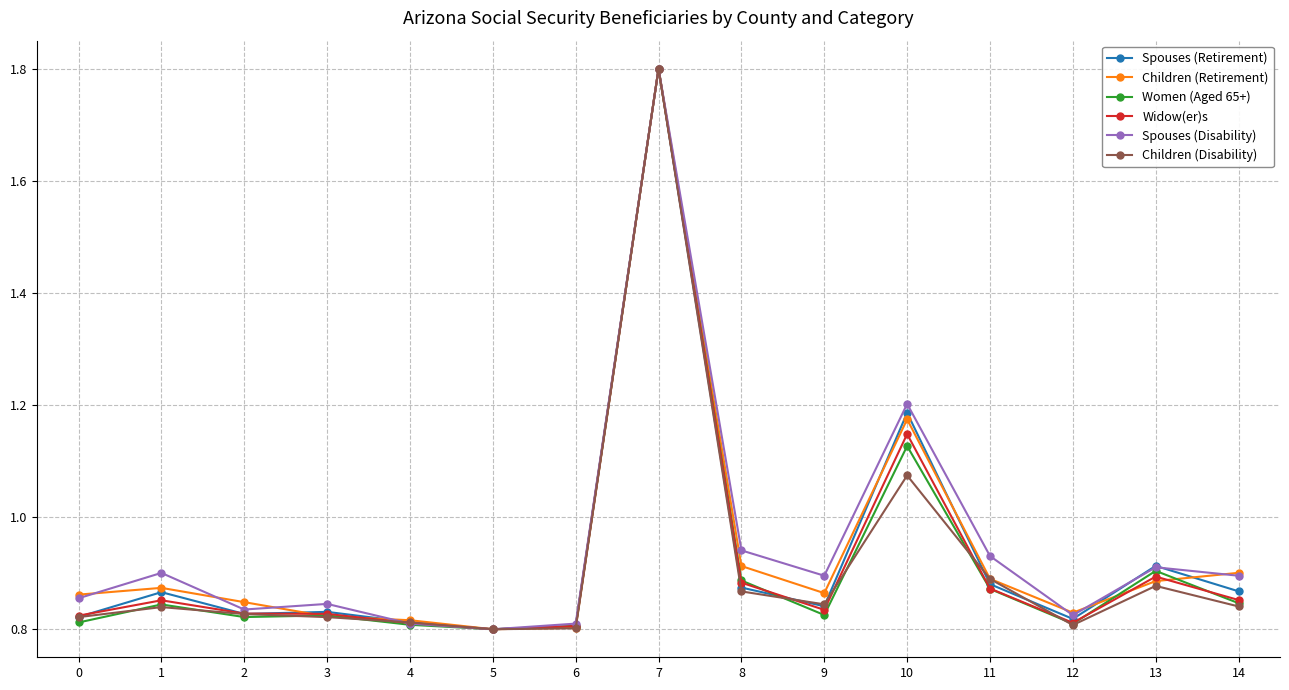

What are all the series names shown in the legend?

Spouses (Retirement), Children (Retirement), Women (Aged 65+), Widow(er)s, Spouses (Disability), Children (Disability)